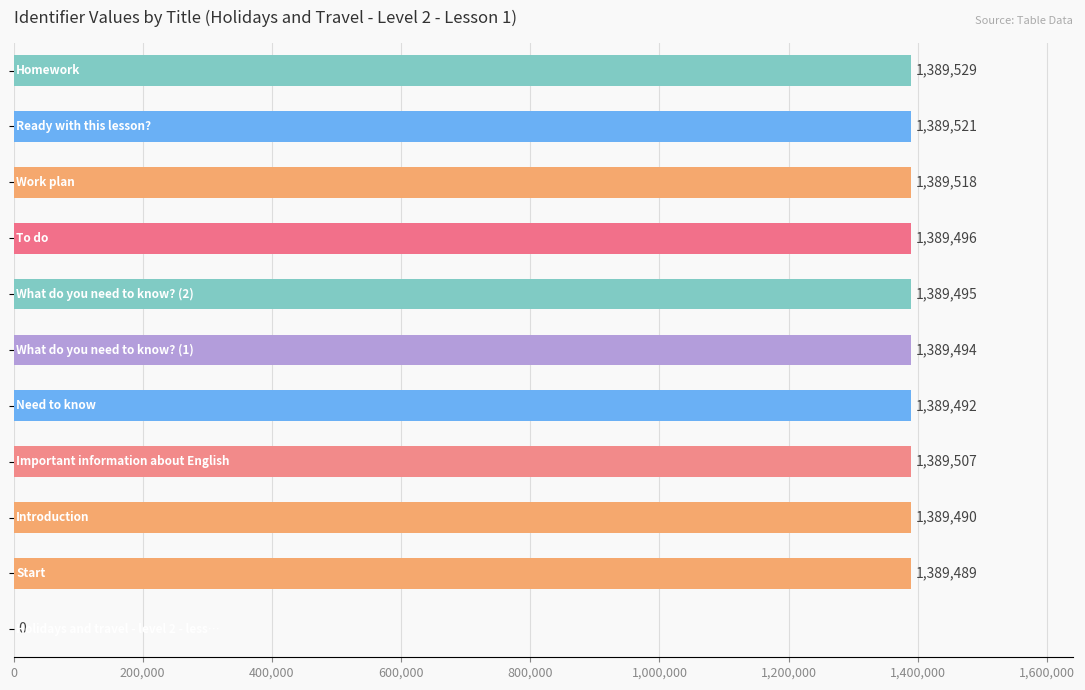

What is the sum of all values?

13895031